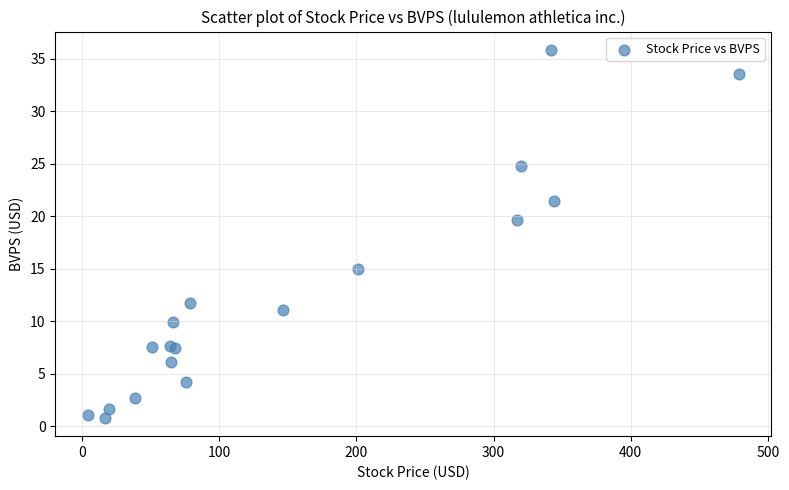

What Y value in the scatter plot is closest to 18?

19.6